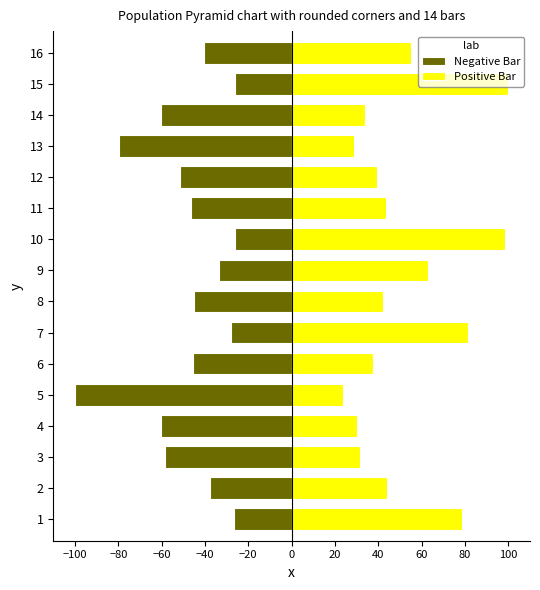

List the series in order of their overall mean, lowest first.

Negative Bar, Positive Bar